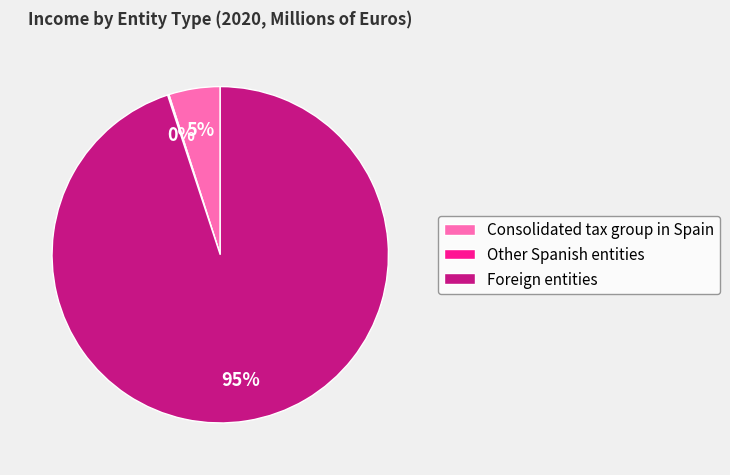

Which category accounts for the majority?

Foreign entities